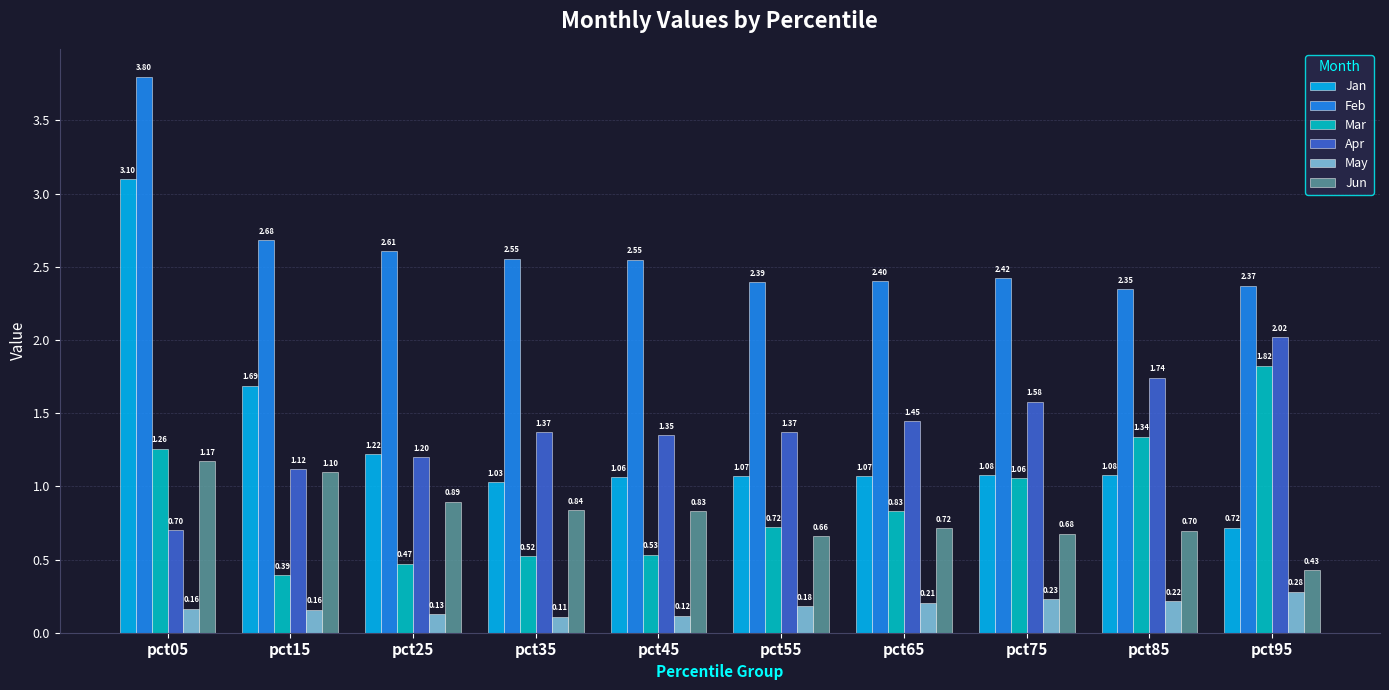

Which series has the widest spread of values?

Jan